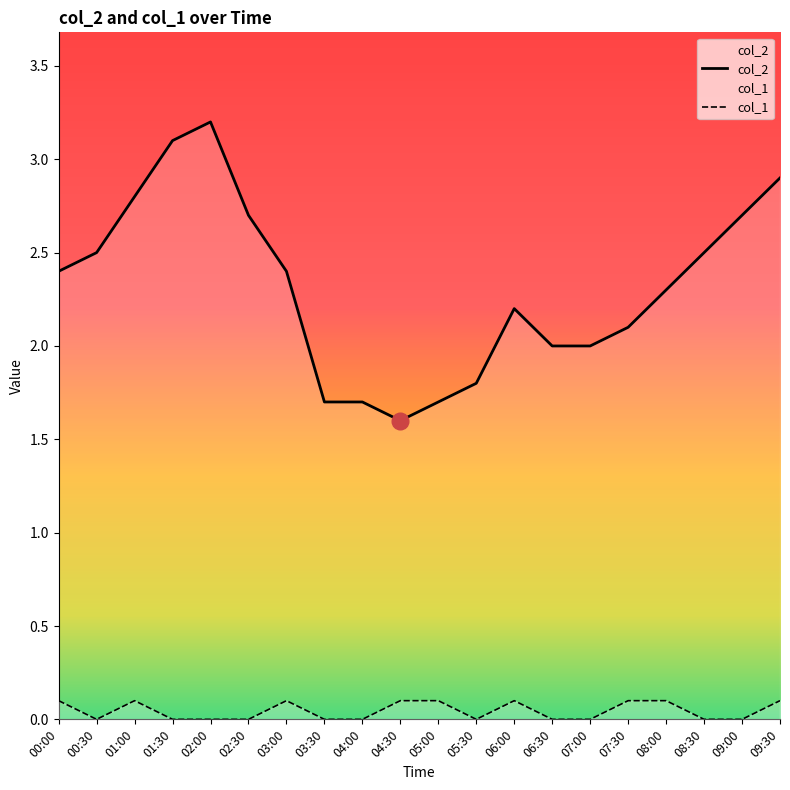

Between 04:00 and 02:00, which is larger?

02:00